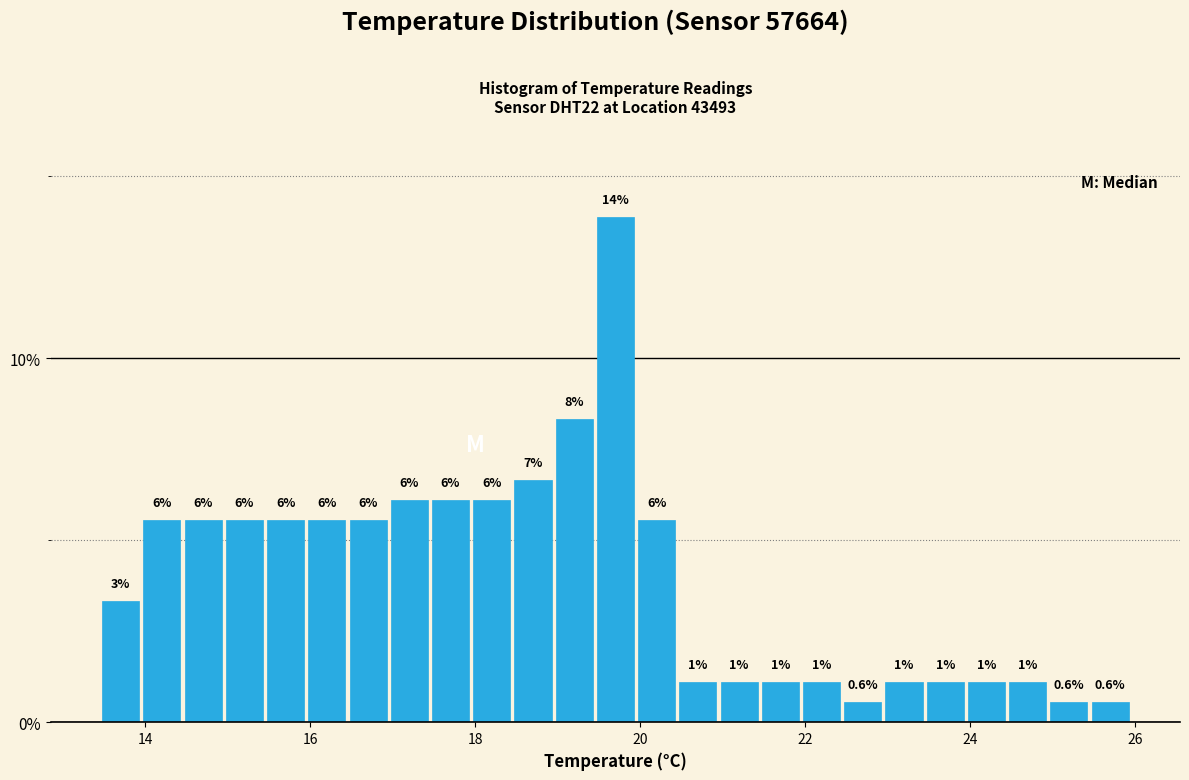

Around what value on the x-axis is the tallest bar? Give the approximate position of its centre, as read against the axis.

19.8